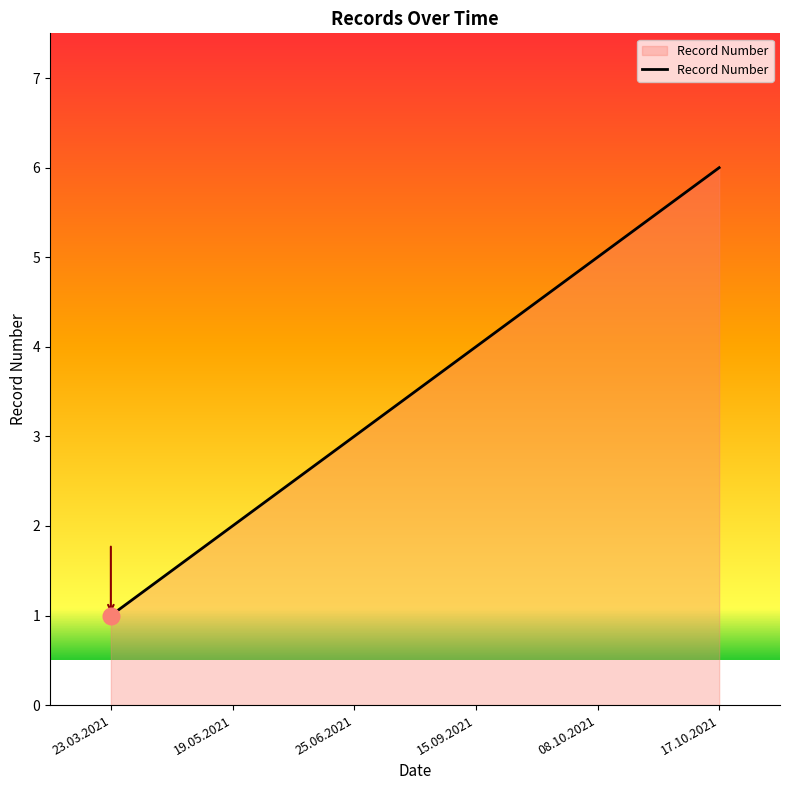

List the labels in order of value, smallest first.

23.03.2021, 19.05.2021, 25.06.2021, 15.09.2021, 08.10.2021, 17.10.2021